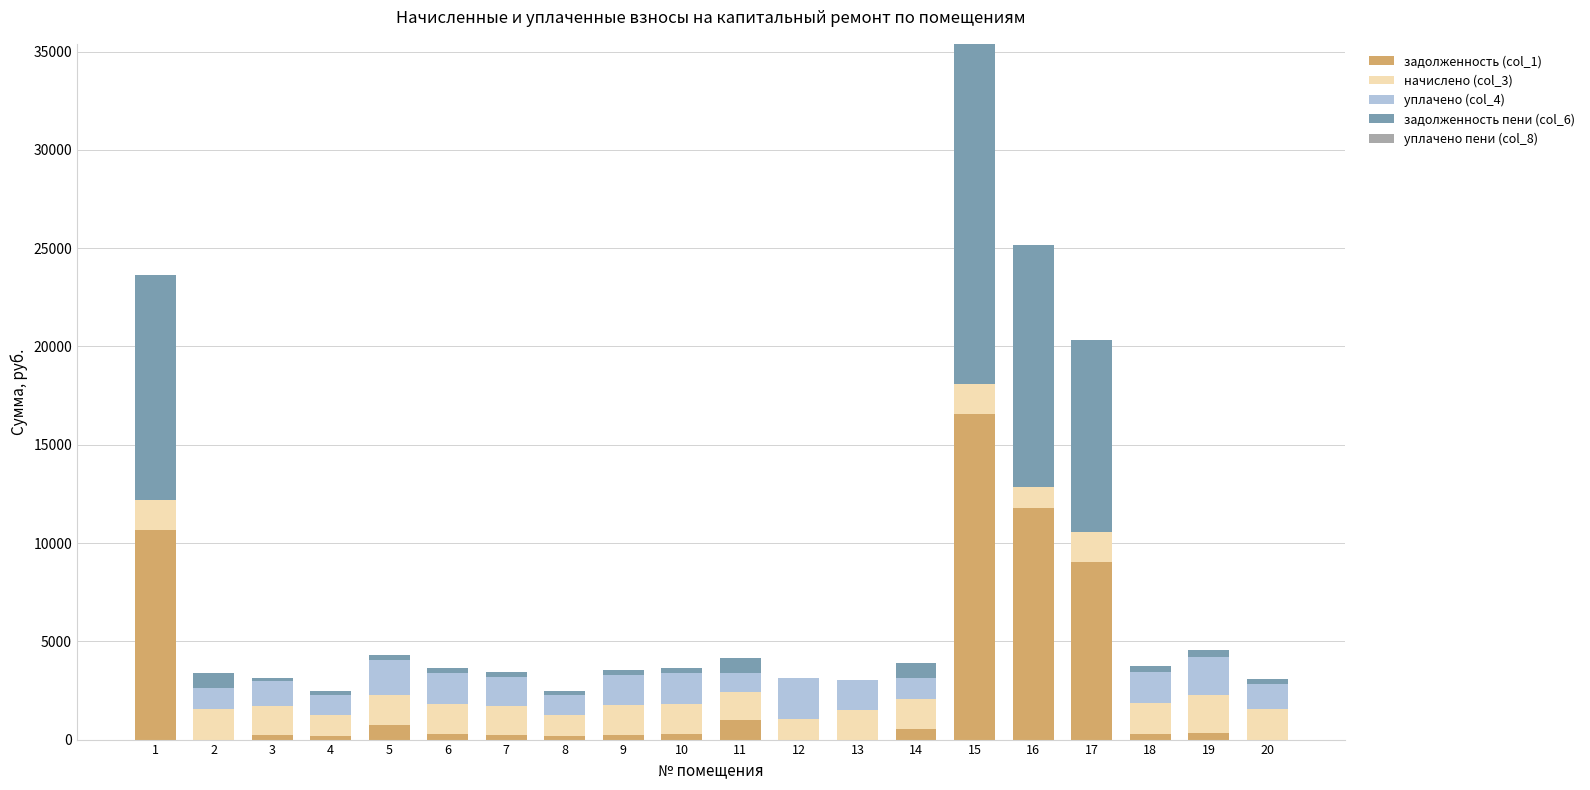

How many categories are shown in the chart?

20